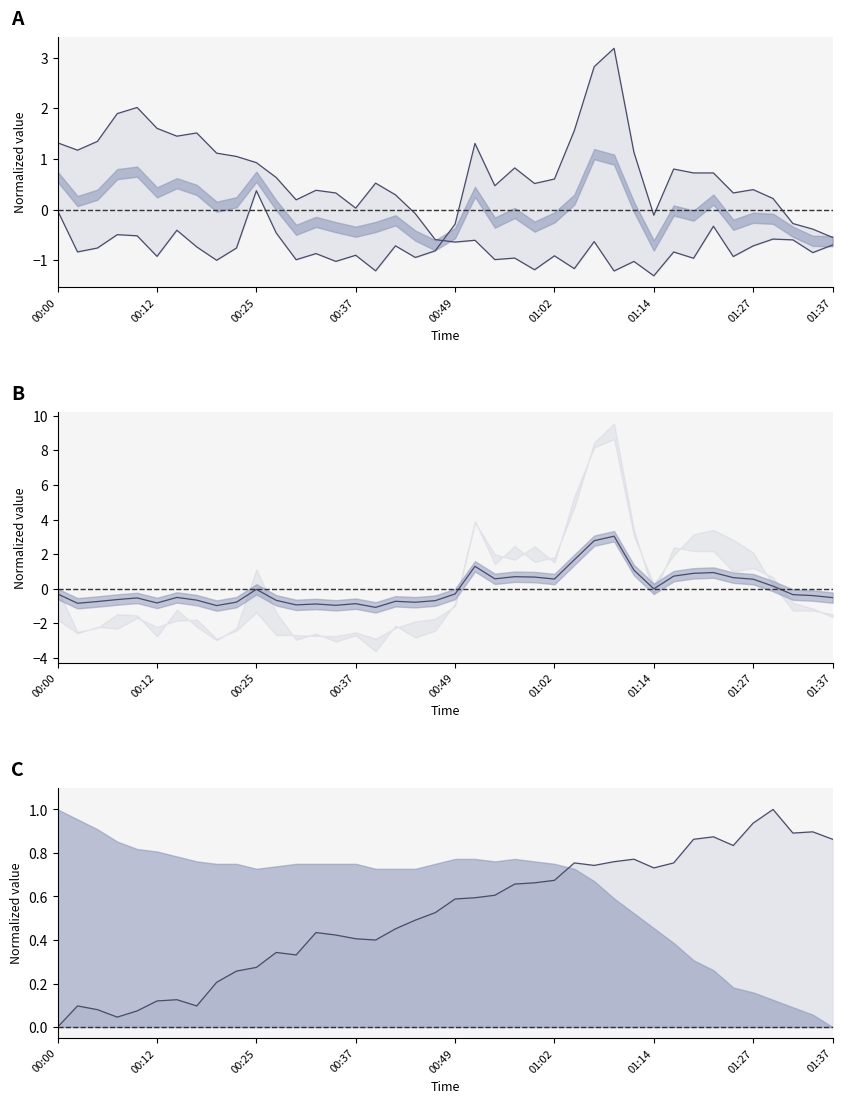

What is the sum of all BME280_humidity line values?

20.6